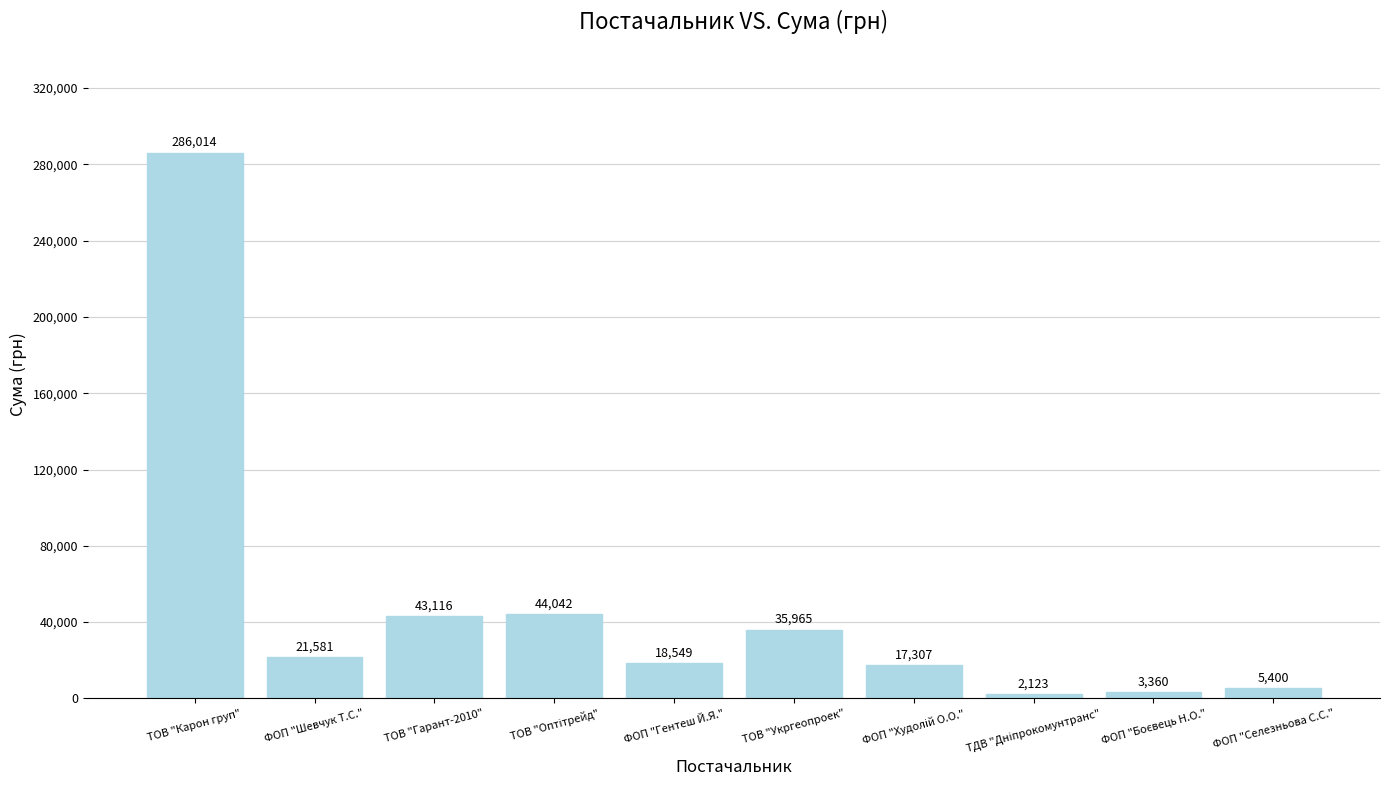

True or false: the data shows 5400.0 at ФОП "Селезньова С.С.".

True